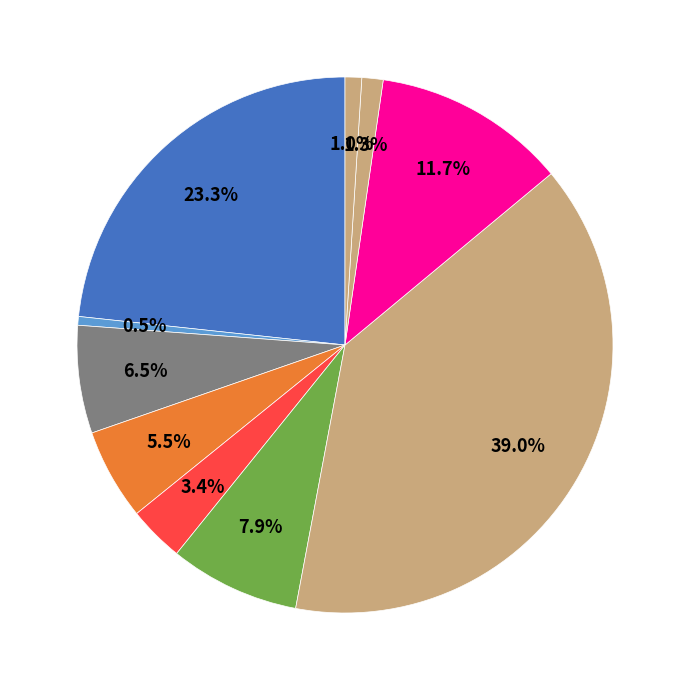

Is there any slice that represents more than half of the pie?

No